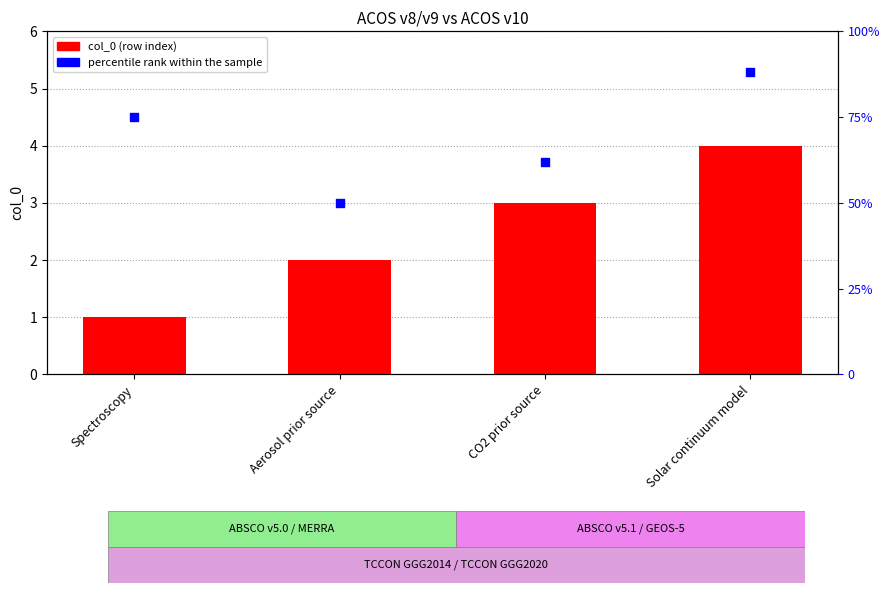

Which series reaches the minimum Y coordinate?

col_0